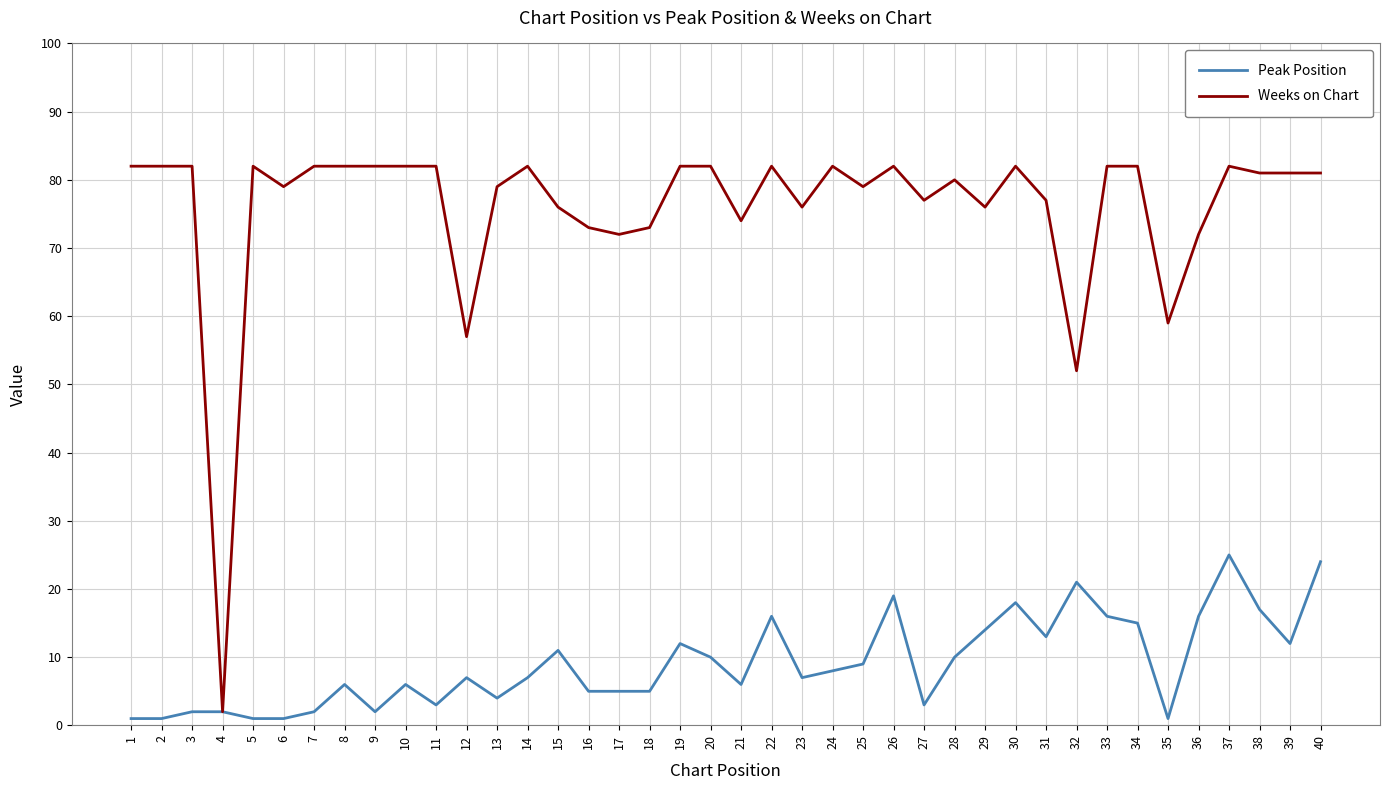

Is the value of Weeks on Chart at 15 greater than the value of Peak Position at 25?

Yes